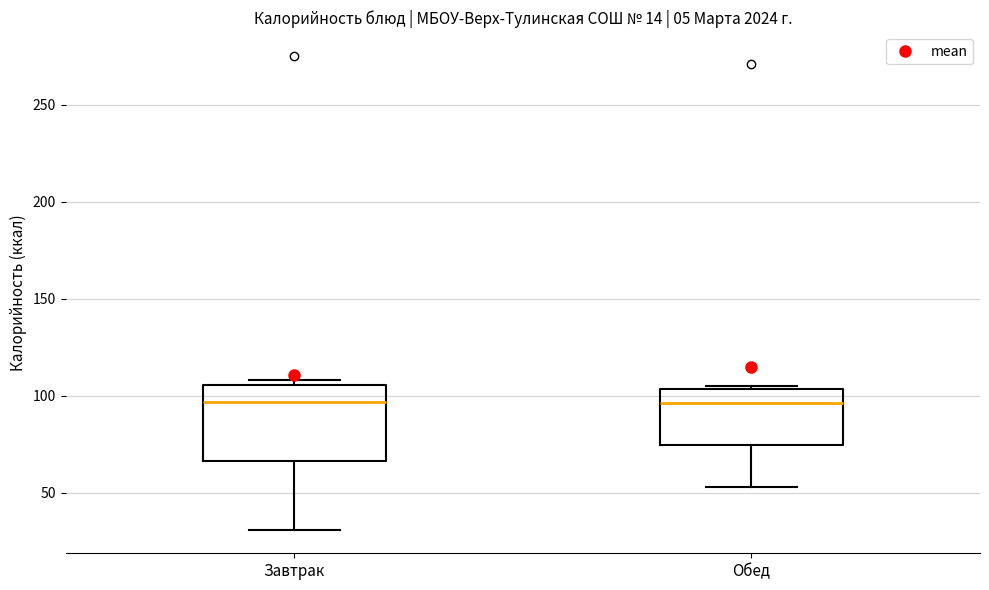

Reading left to right, transcribe this box plot: for each box, give where its median line is, the range the box spans, and where its two whiskers end, as read against the y-axis. The values are not printed on the chart, so give them approximately, as read against the axis.

Завтрак: median 95, box 65 to 105, whiskers 30 to 110
Обед: median 95, box 75 to 105, whiskers 55 to 105 (just above the box's upper edge)